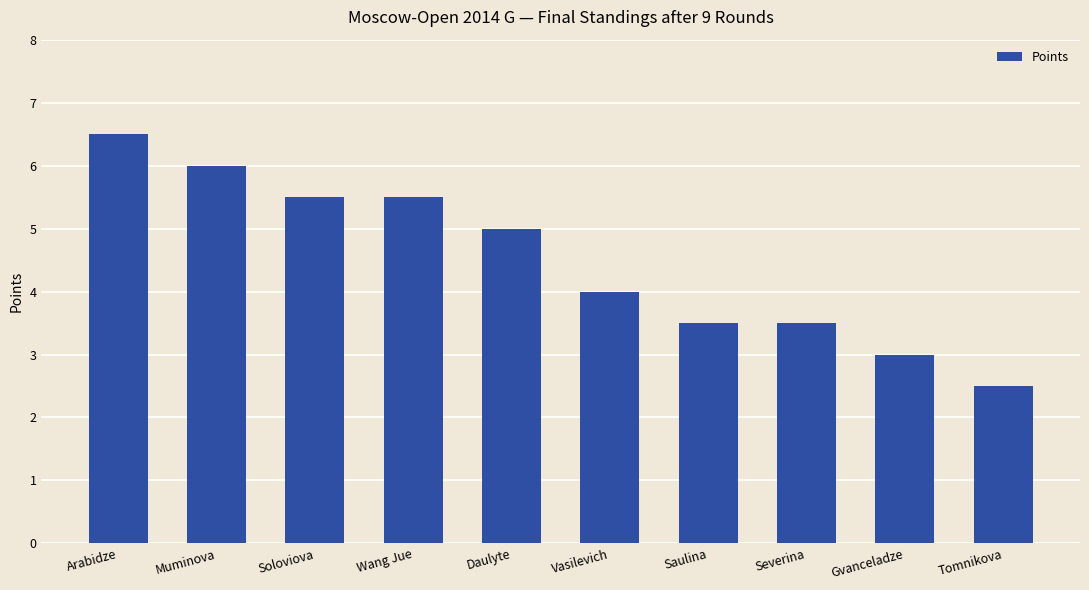

What is the minimum value shown in the chart?

2.5